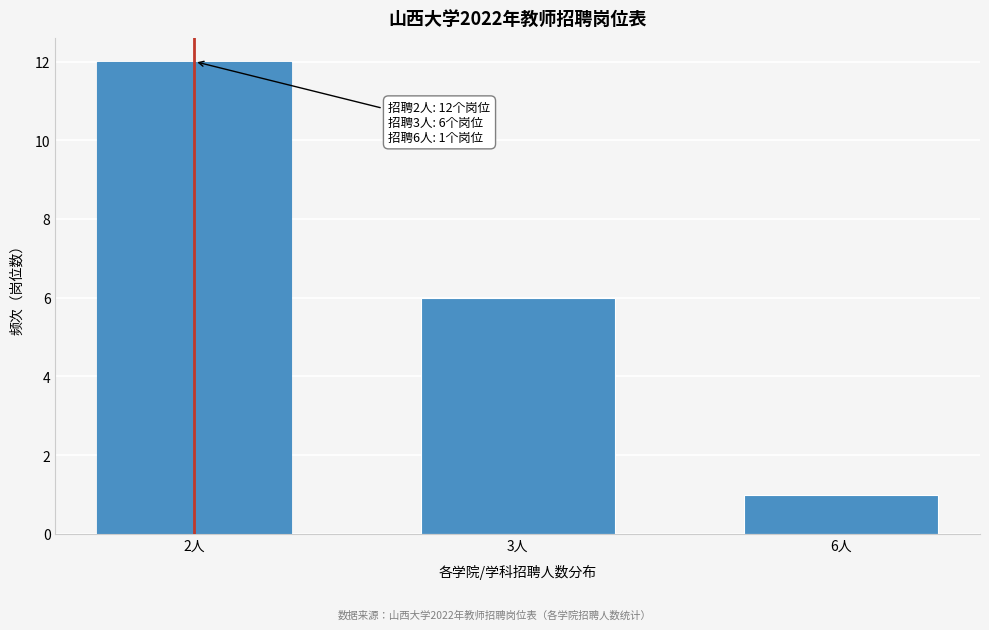

Reading left to right, extract all data points from this chart.

2人=12	3人=6	6人=1